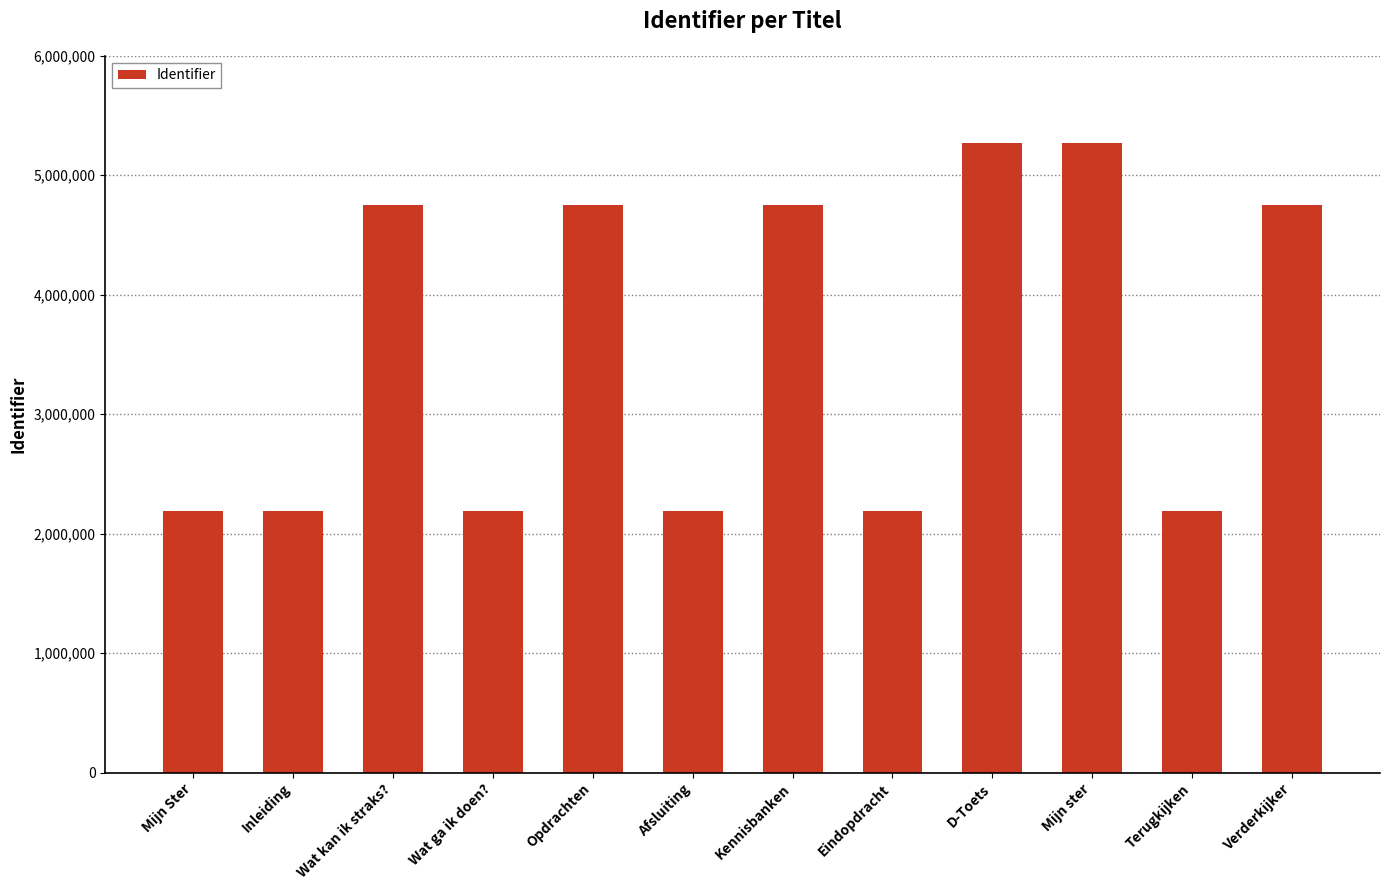

Where is the data nearest to the value 3733146?

Wat kan ik straks?